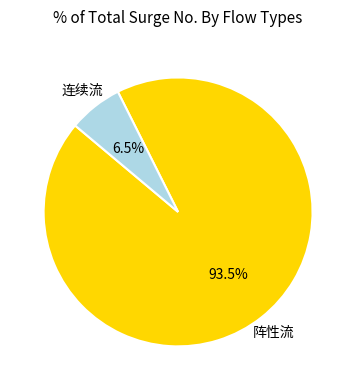

Which slice is the largest?

阵性流